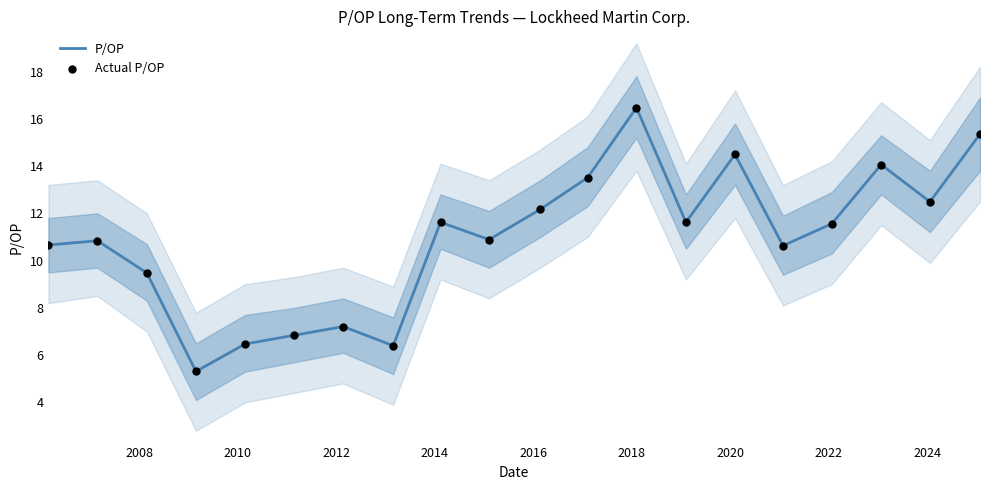

What is the minimum value for P/OP?

5.3